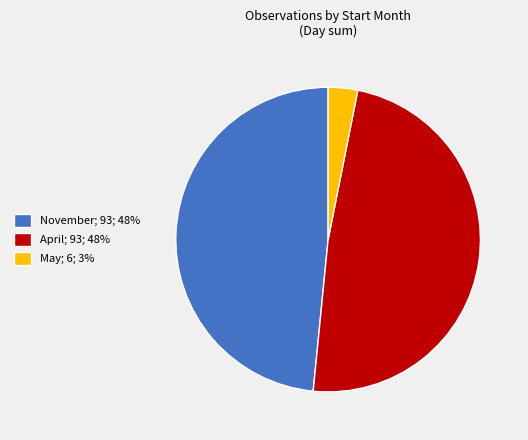

Does any single category account for the majority?

No